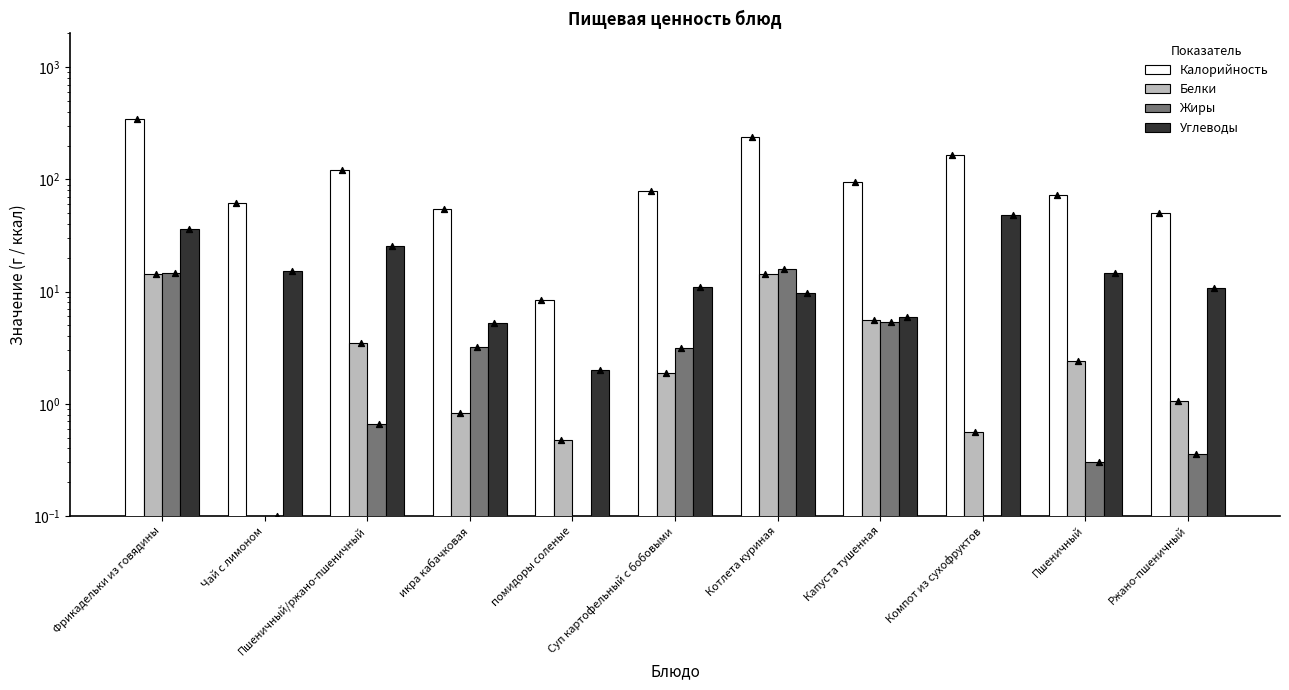

What are all the series names shown in the legend?

Калорийность, Белки, Жиры, Углеводы